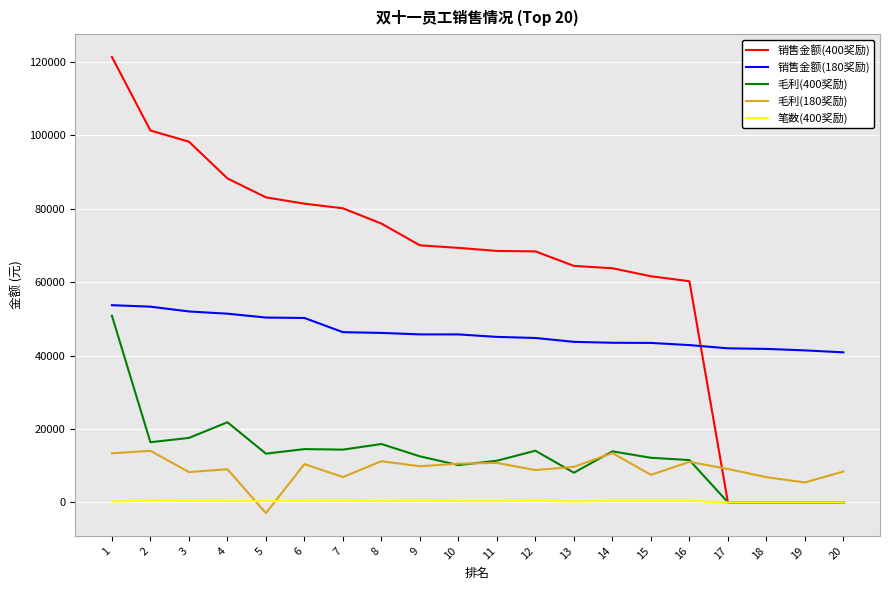

True or false: 销售金额(180奖励) and 毛利(400奖励) cross at least once.

False